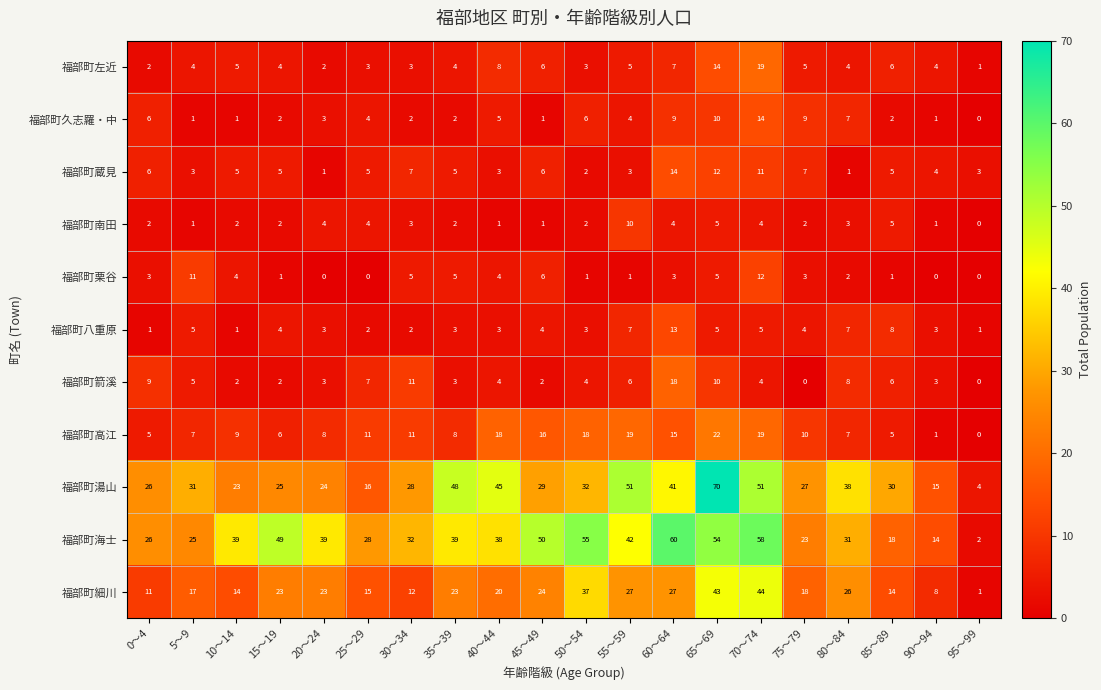

What is the maximum value for 福部町細川?

44